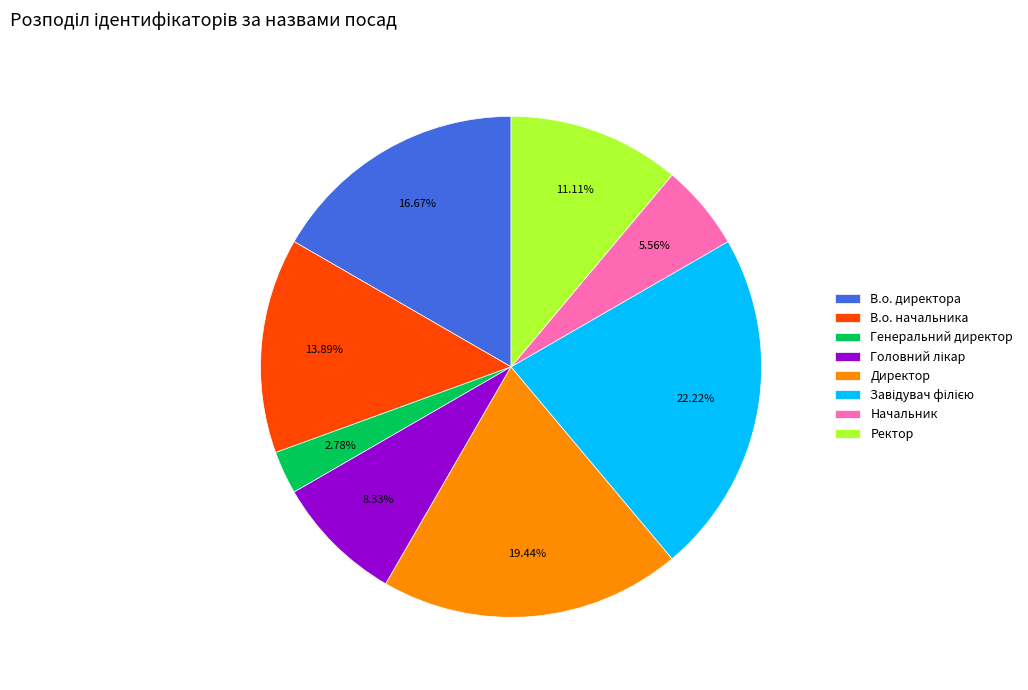

True or false: В.о. начальника accounts for 14% of the total.

True